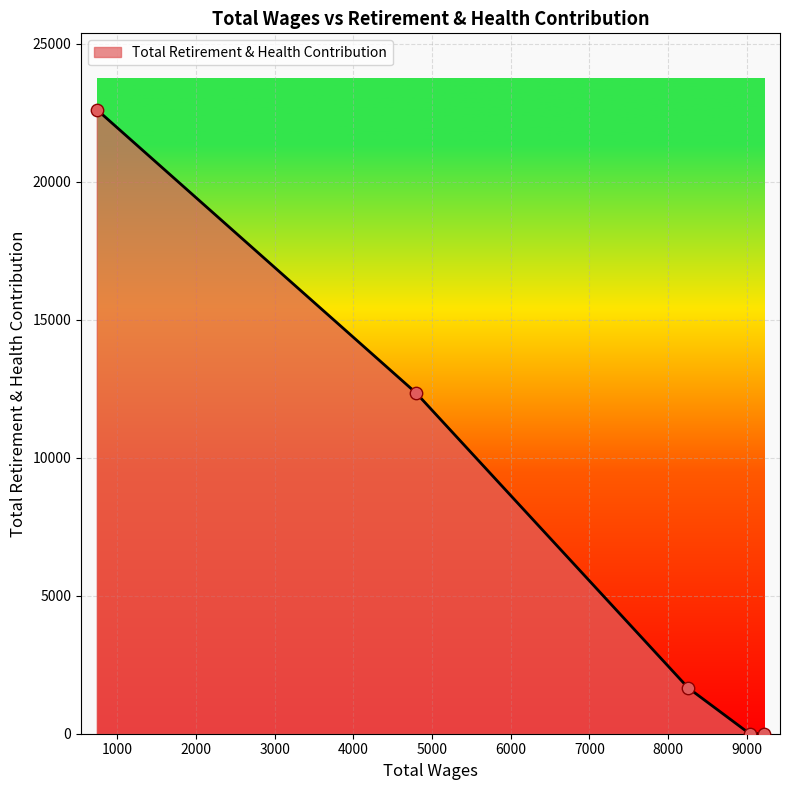

What is the difference between the second highest and second lowest values?

12339